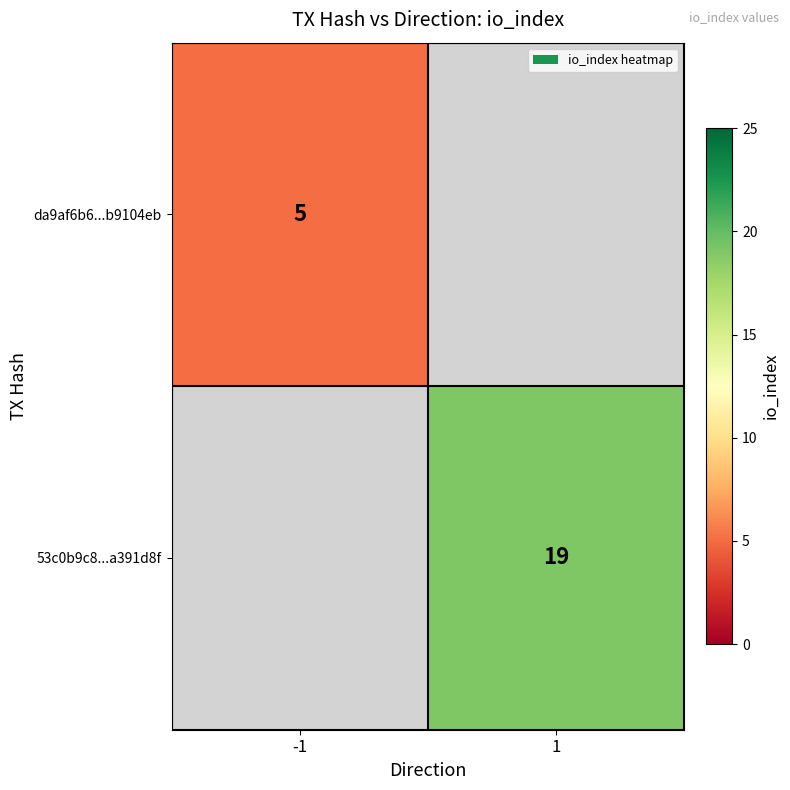

Is it true that da9af6b6...b9104eb equals 2 at -1?

False